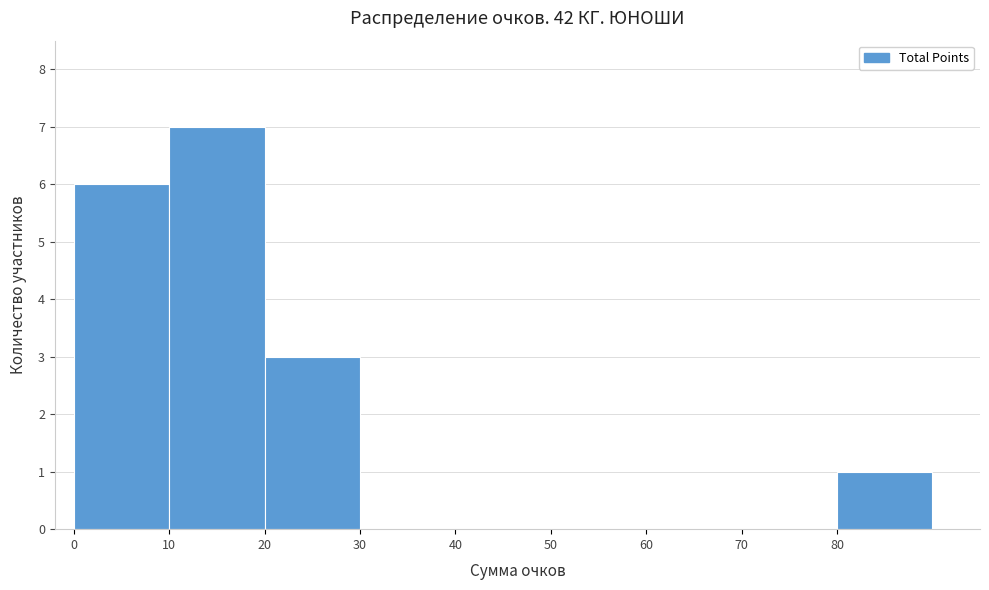

Over which range of the x-axis is the bar tallest?

10 to 20